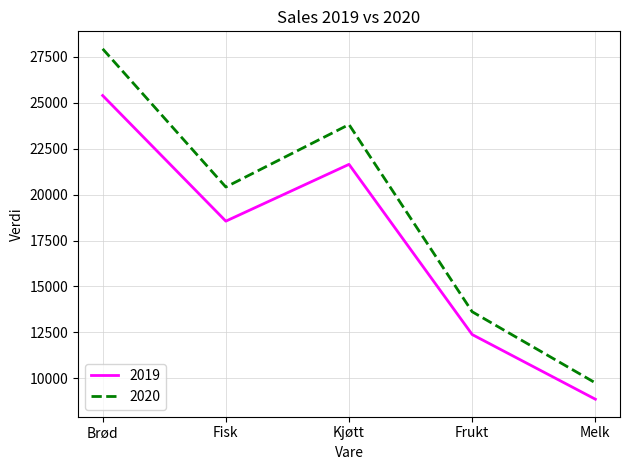

At which label does 2020 reach its minimum?

Melk